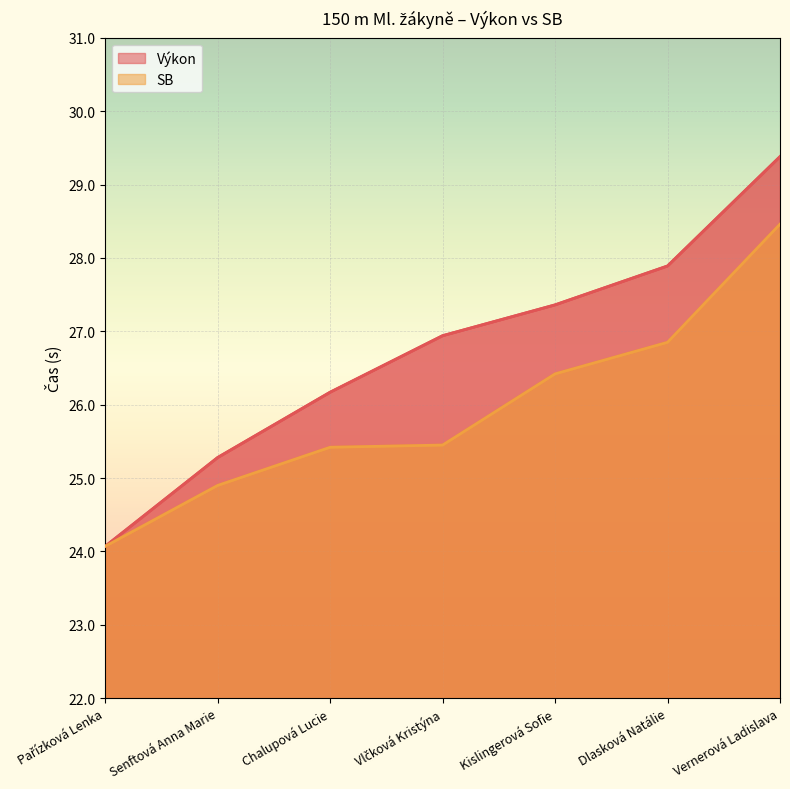

Which label corresponds to the largest value in the chart?

Vernerová Ladislava